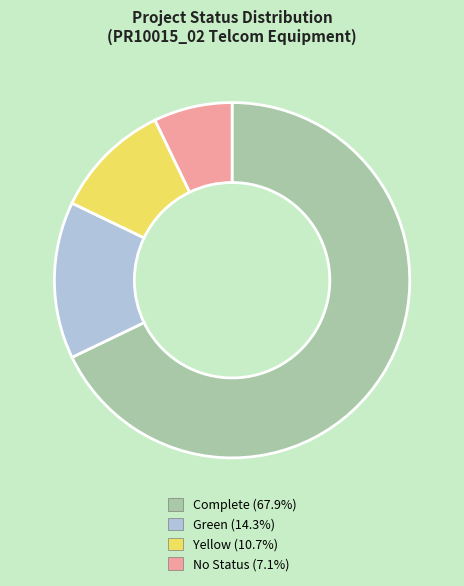

Combined, do Yellow (10.7%) and No Status (7.1%) account for over 50%?

No